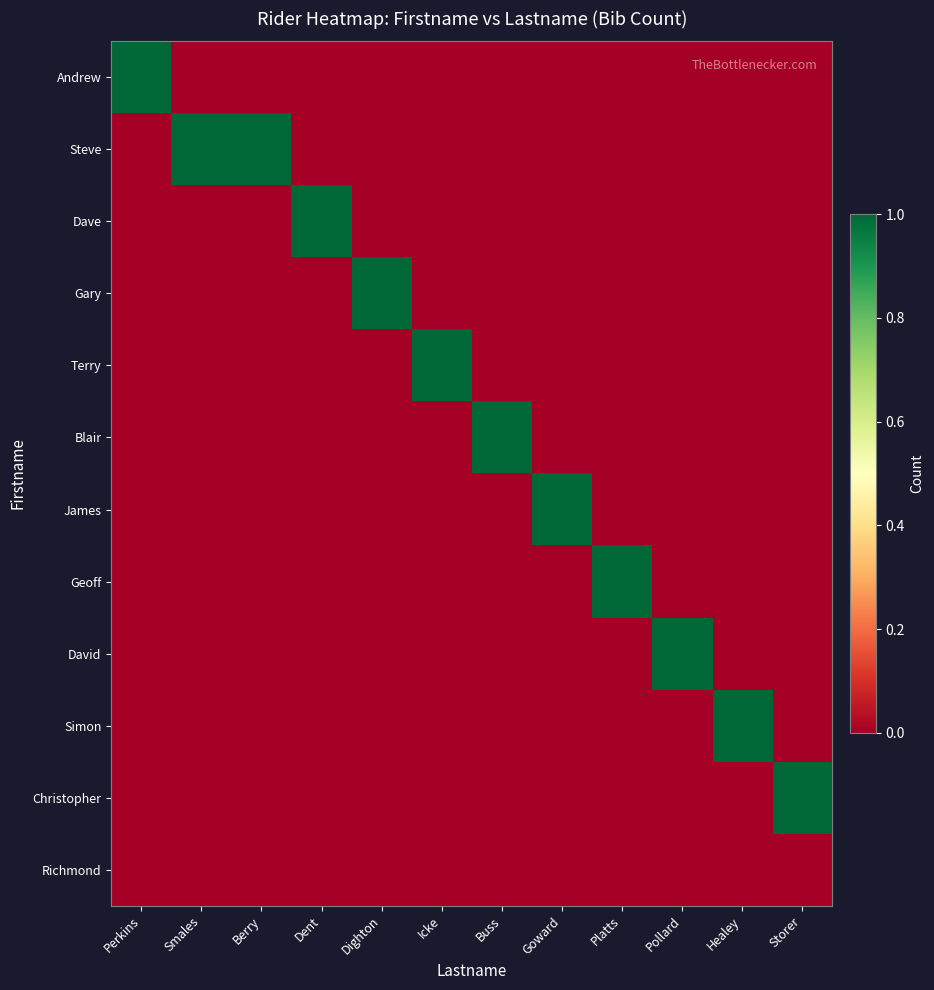

What is the difference between the highest and lowest values at Buss?

1